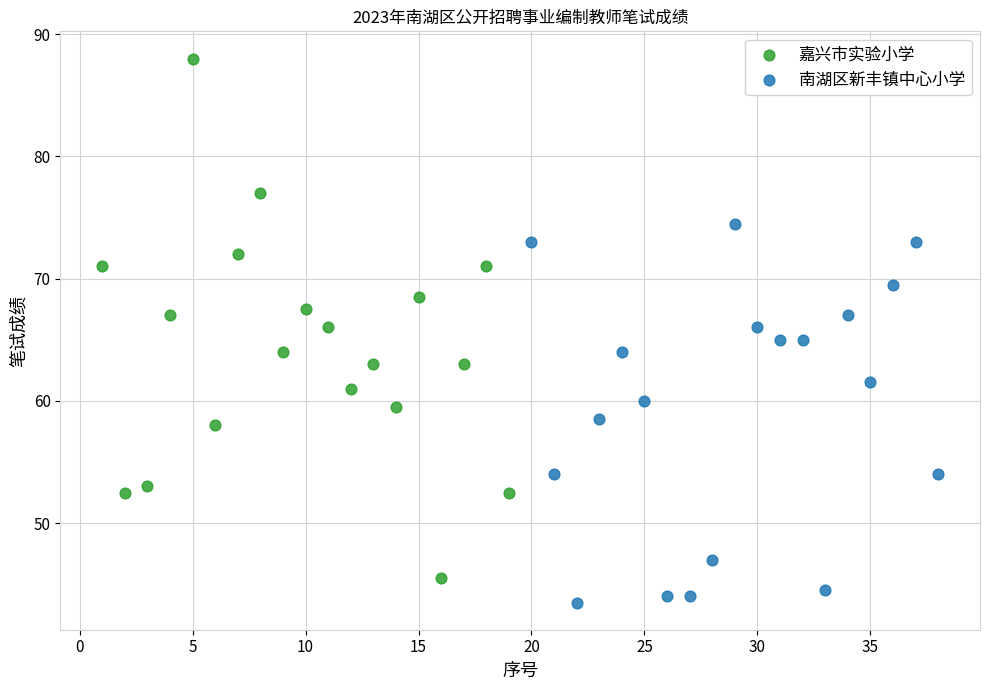

What are all the series names shown in the legend?

嘉兴市实验小学, 南湖区新丰镇中心小学